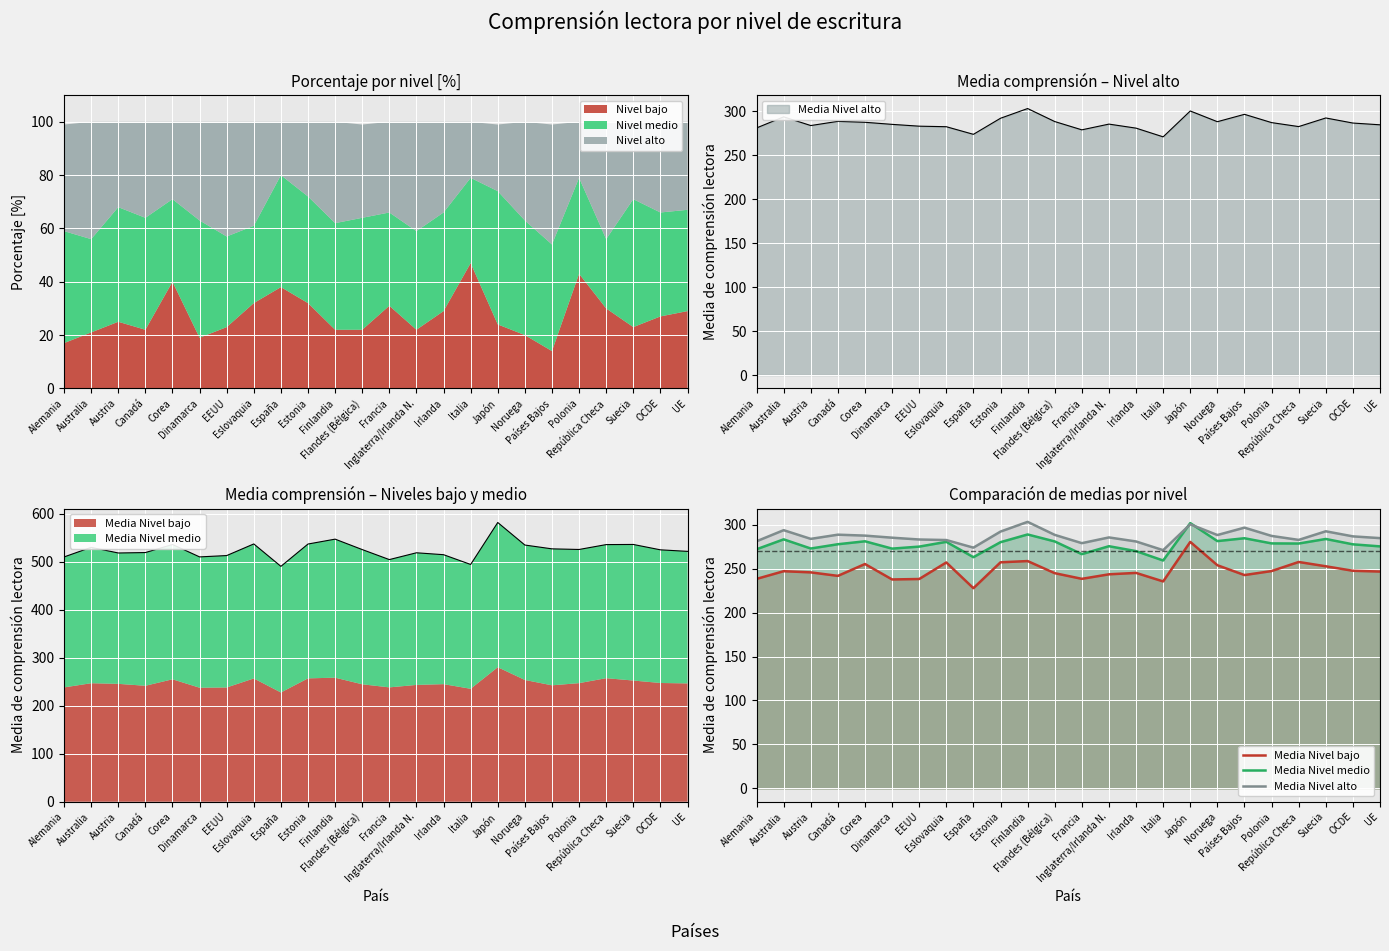

Reading right to left, what are all the values shown in this chart?

Media Nivel bajo: UE=246.7	OCDE=247.6	Suecia=252.7	República Checa=257.6	Polonia=247.2	Países Bajos=242.7	Noruega=253.9	Japón=280.4	Italia=235.4	Irlanda=245.1	Inglaterra/Irlanda N.=243.5	Francia=238.4	Flandes (Bélgica)=244.8	Finlandia=258.6	Estonia=257.2	España=227.7	Eslovaquia=257.0	EEUU=238.2	Dinamarca=237.7	Corea=255.2	Canadá=241.8	Austria=245.7	Australia=247.1	Alemania=238.3
Media Nivel medio: UE=275.3	OCDE=277.6	Suecia=283.7	República Checa=278.6	Polonia=278.7	Países Bajos=284.6	Noruega=281.3	Japón=301.8	Italia=259.2	Irlanda=269.9	Inglaterra/Irlanda N.=275.5	Francia=266.5	Flandes (Bélgica)=280.9	Finlandia=288.9	Estonia=280.1	España=263.0	Eslovaquia=280.5	EEUU=275.1	Dinamarca=272.8	Corea=281.1	Canadá=277.8	Austria=272.9	Australia=283.3	Alemania=272.0
Media Nivel alto: UE=284.7	OCDE=286.7	Suecia=292.5	República Checa=282.7	Polonia=287.2	Países Bajos=296.6	Noruega=288.2	Japón=300.4	Italia=271.0	Irlanda=280.9	Inglaterra/Irlanda N.=285.5	Francia=279.0	Flandes (Bélgica)=288.4	Finlandia=303.2	Estonia=292.1	España=273.9	Eslovaquia=282.5	EEUU=283.1	Dinamarca=285.2	Corea=287.6	Canadá=288.6	Austria=283.9	Australia=293.7	Alemania=281.1